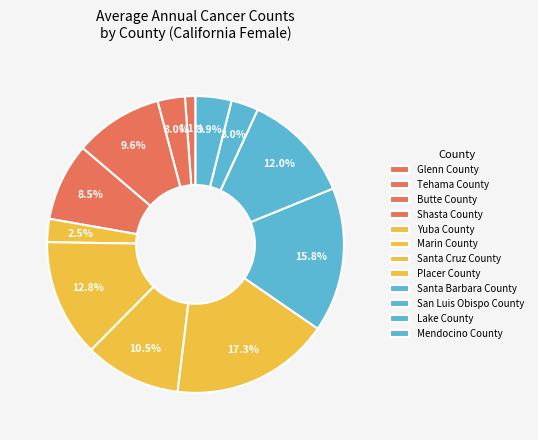

Is Santa Barbara County the majority of the pie?

No